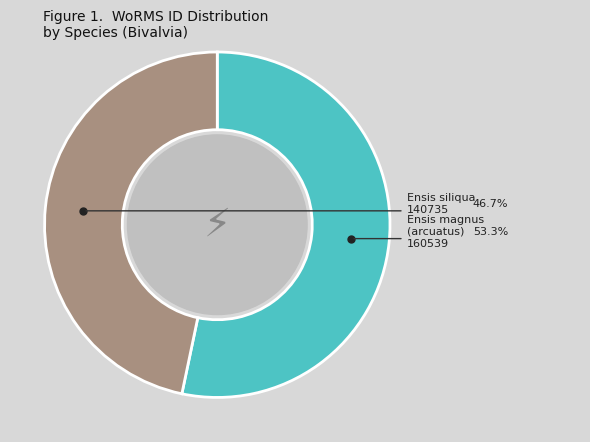

Is there a majority slice in this chart?

Yes